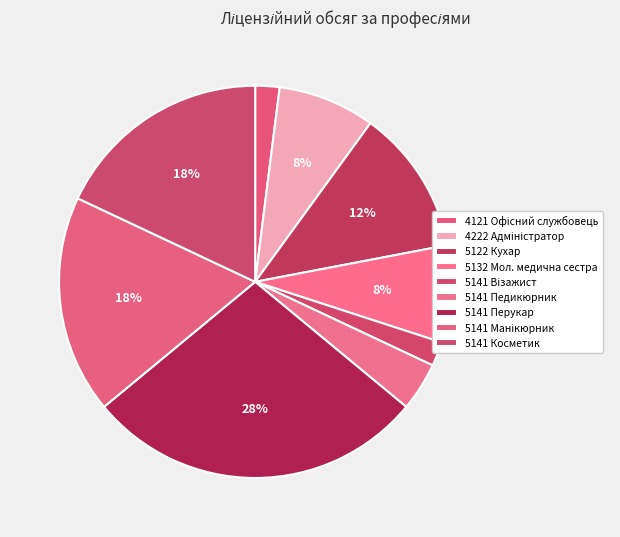

How many slices are in this pie chart?

9